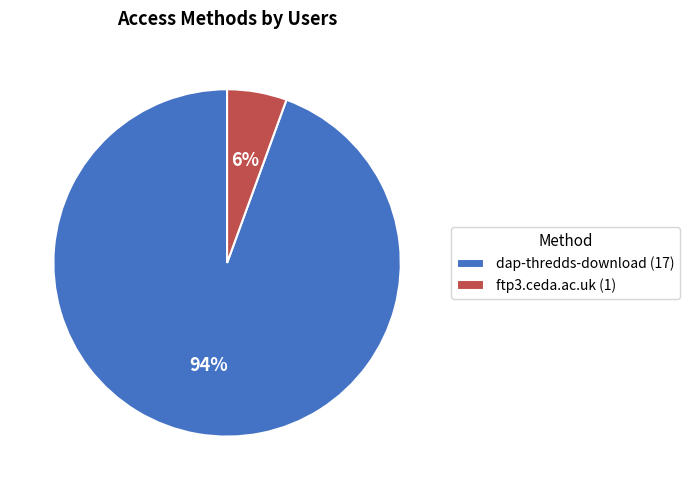

Rank the categories by value from lowest to highest.

ftp3.ceda.ac.uk, dap-thredds-download